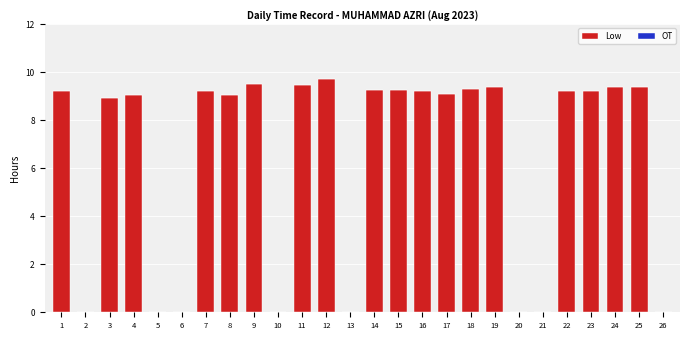

What is the approximate value at 17?

9.1